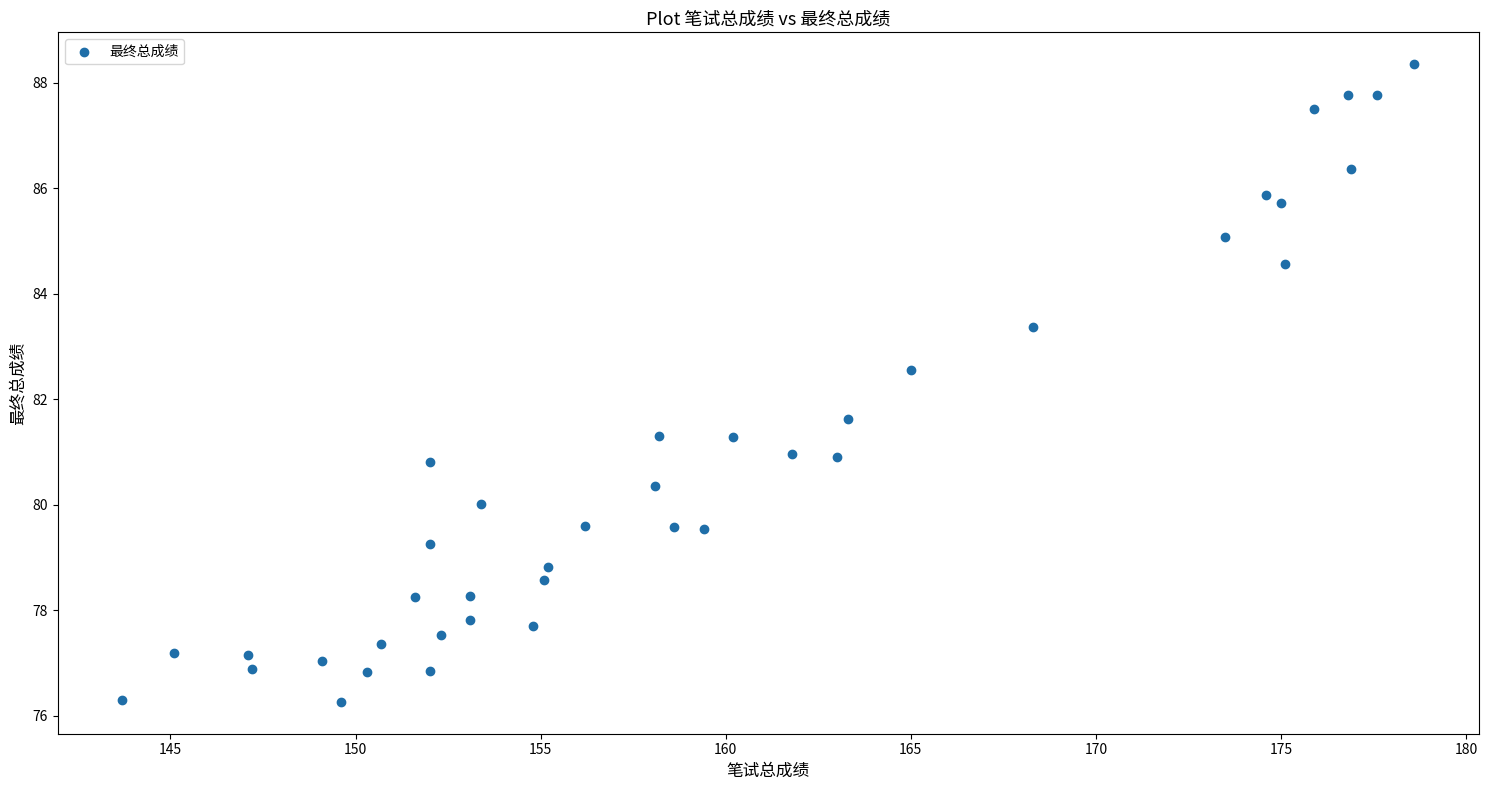

What Y value in the scatter plot is closest to 82?

81.6